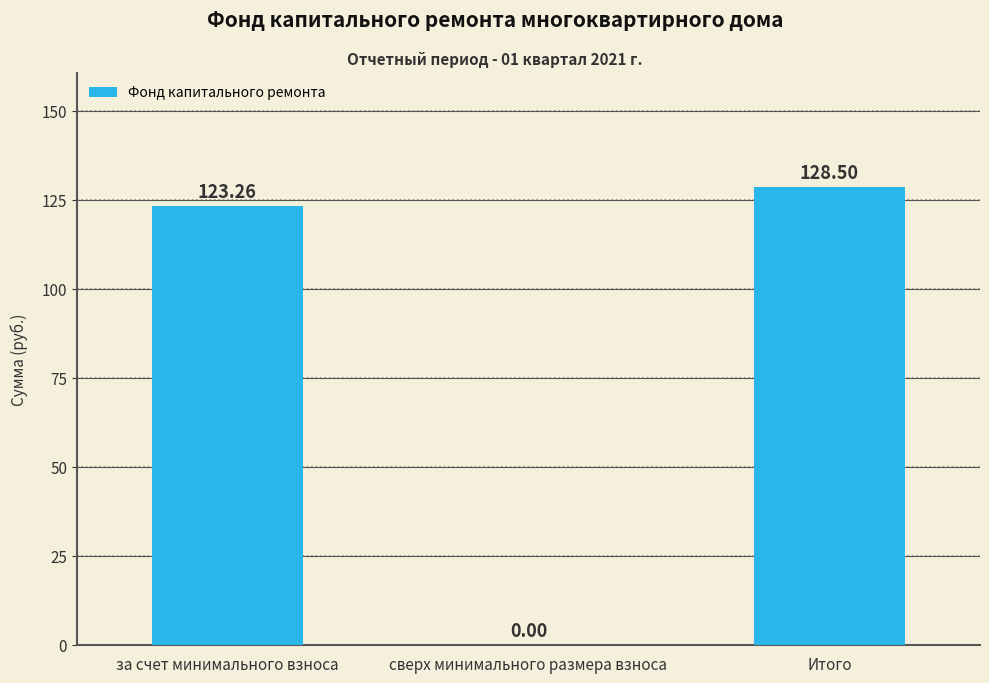

At which label does the data first exceed 123?

за счет минимального взноса